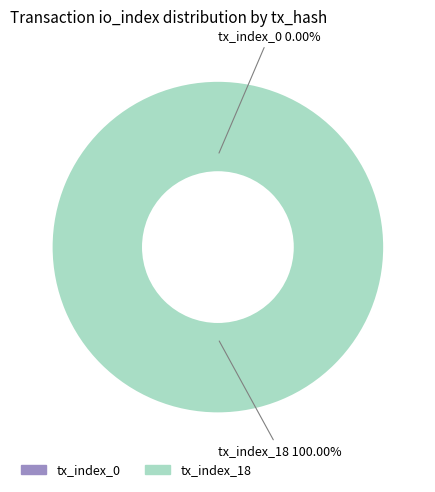

To the nearest percent, what percentage of the pie is tx_index_18?

100%